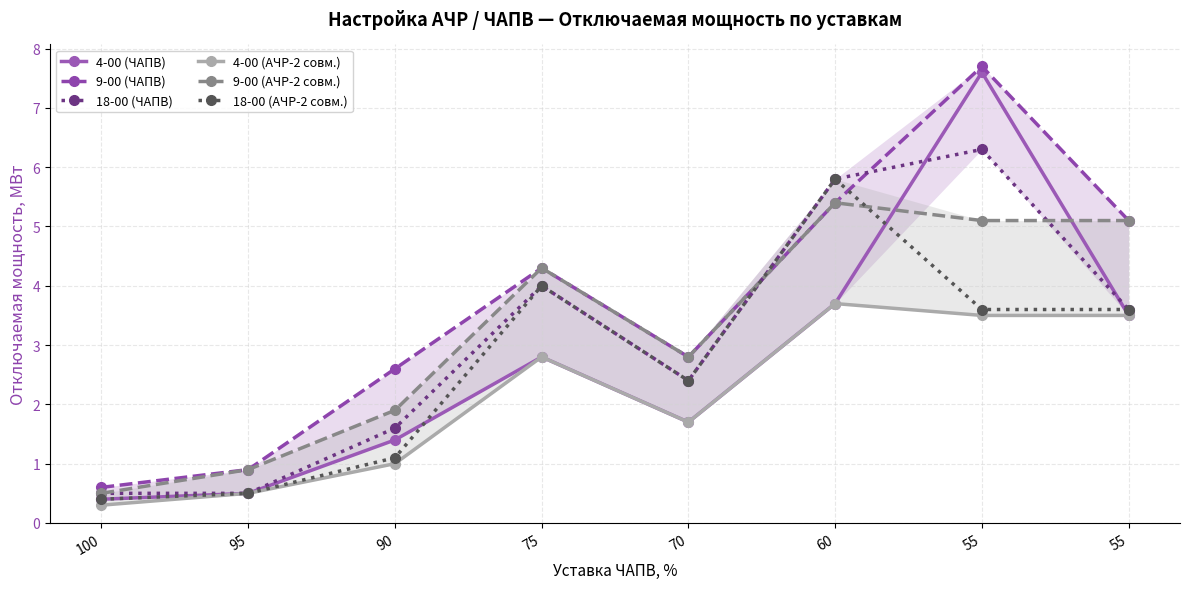

Does the chart have visible grid lines?

Yes